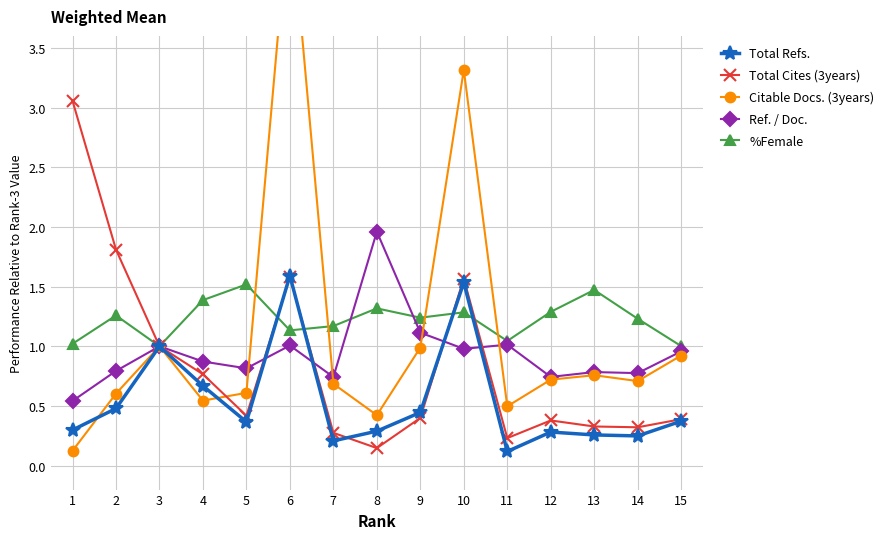

Which series has the widest spread of values?

Citable Docs. (3years)